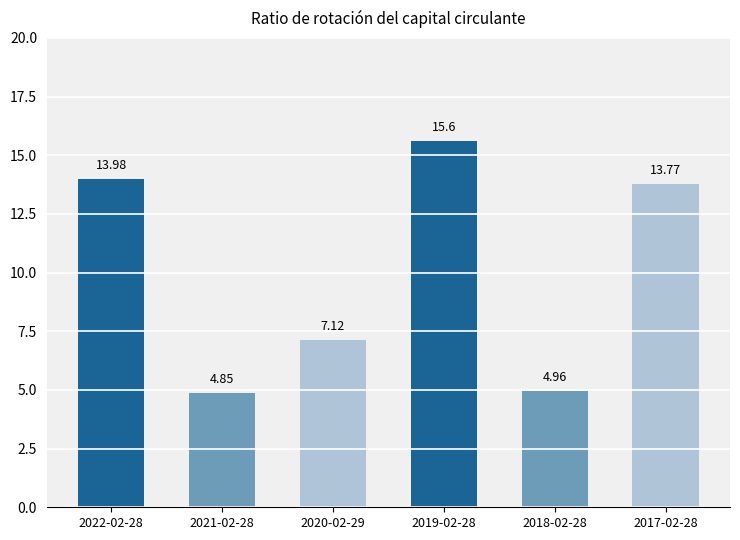

What is the label of the 5th bar from the right?

2021-02-28